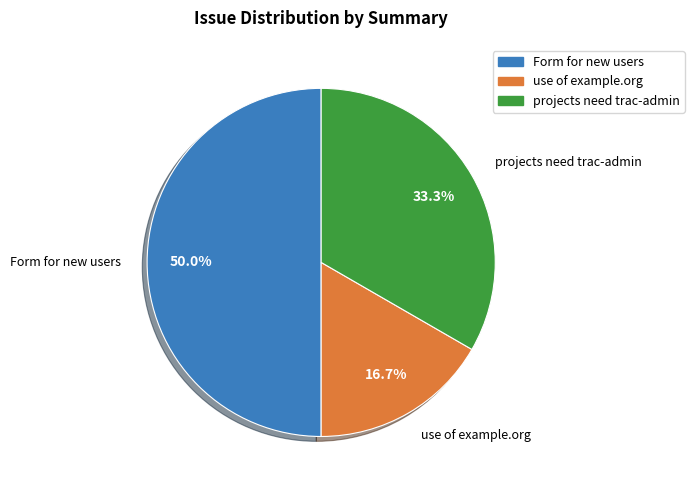

Rank the categories by value from highest to lowest.

Form for new users, projects need trac-admin, use of example.org